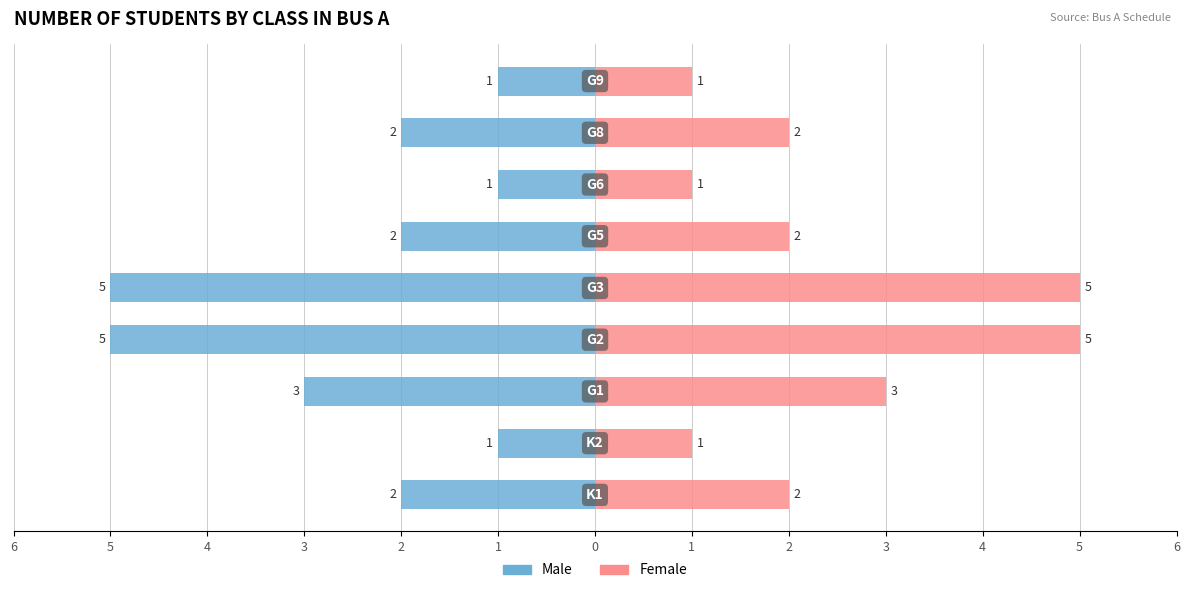

What are all the series names shown in the legend?

Male, Female